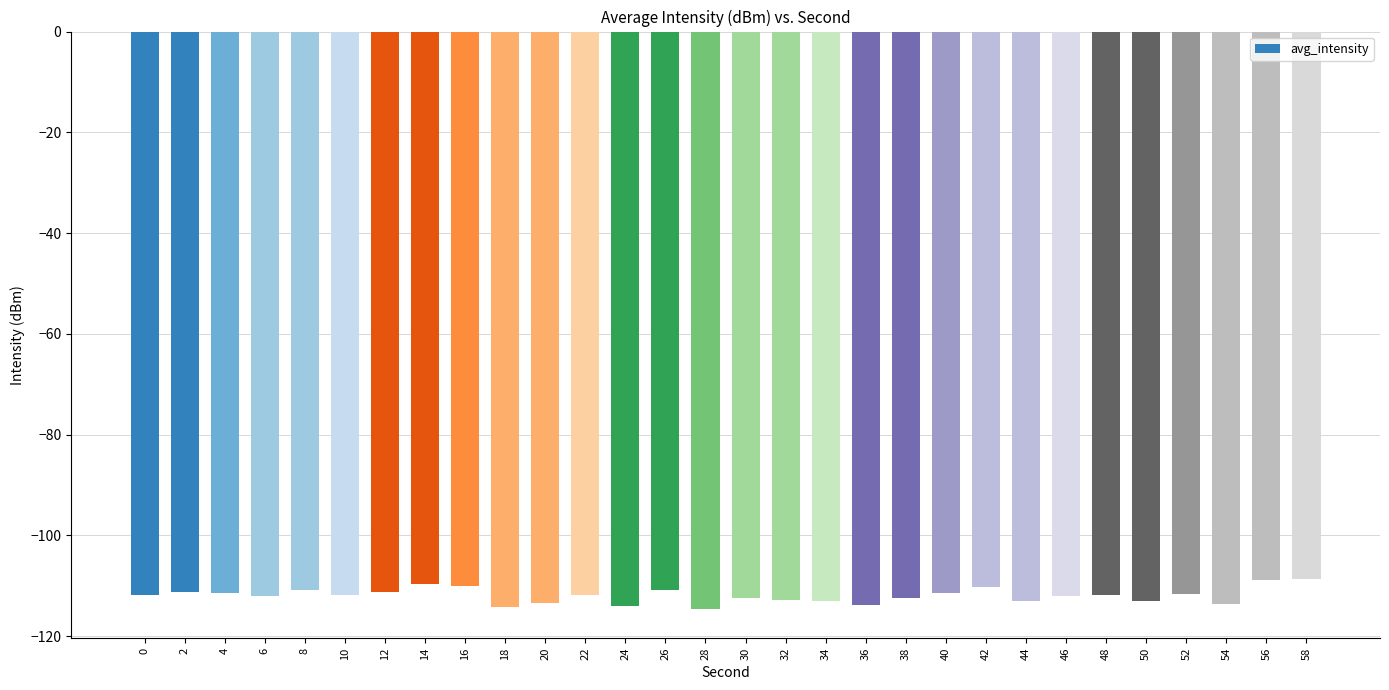

Is it true that the value at 20 is -23.7?

False